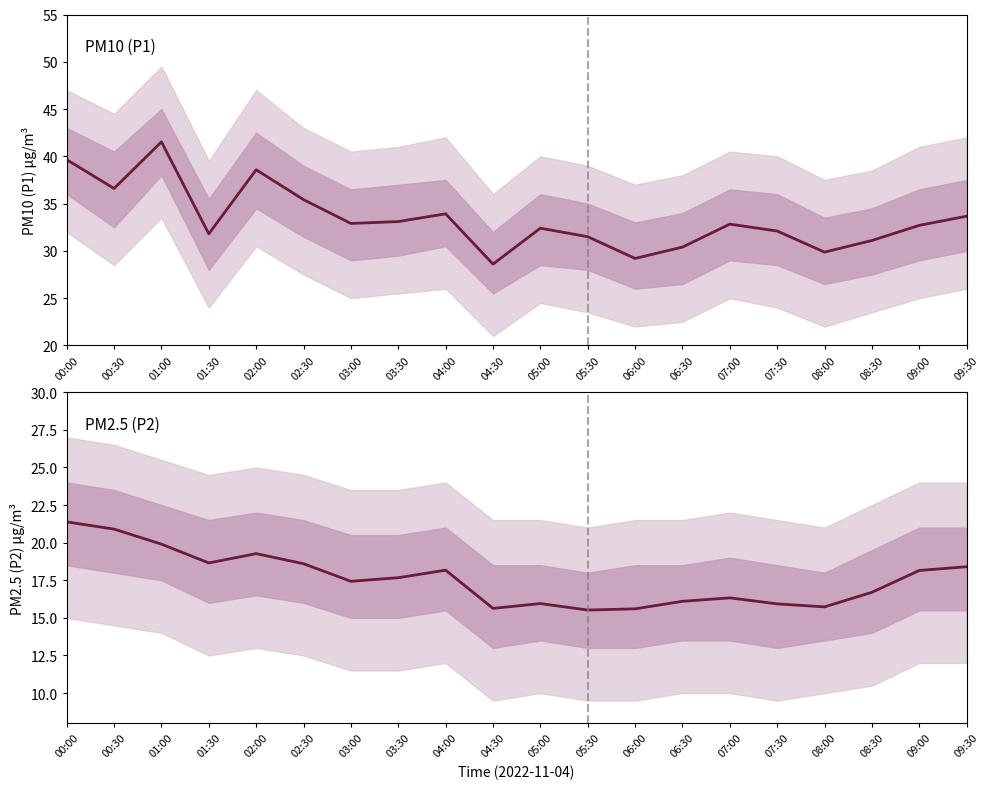

The P2 series shows 19.3 at 02:00. True or false?

True